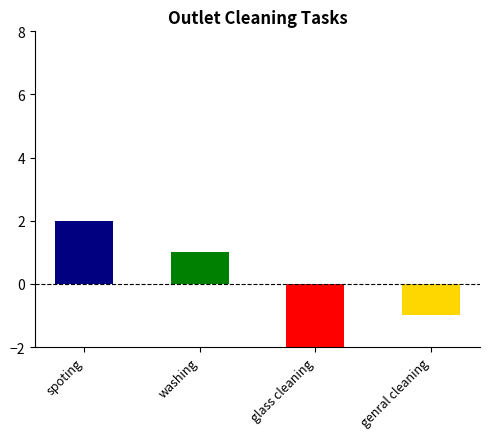

Between glass cleaning and spoting, which is larger?

spoting